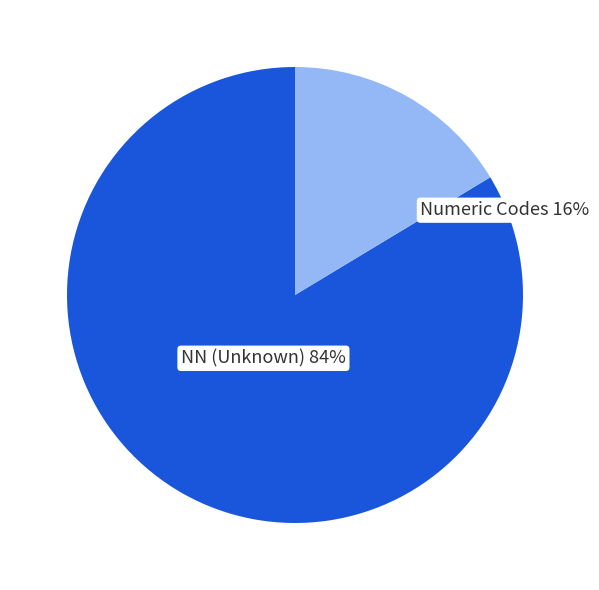

Is there any slice that represents more than half of the pie?

Yes